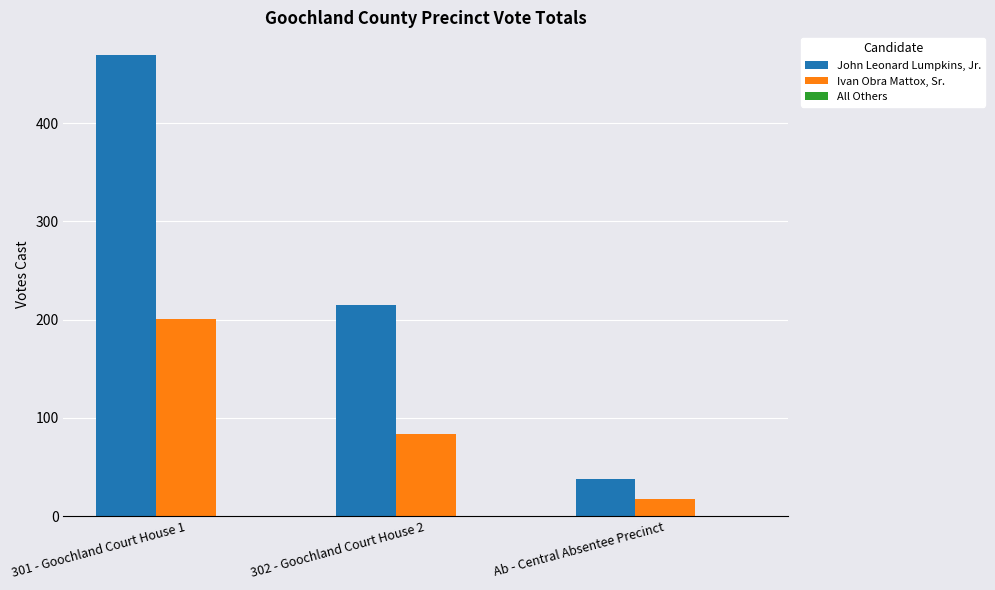

What is the greatest value displayed?

469